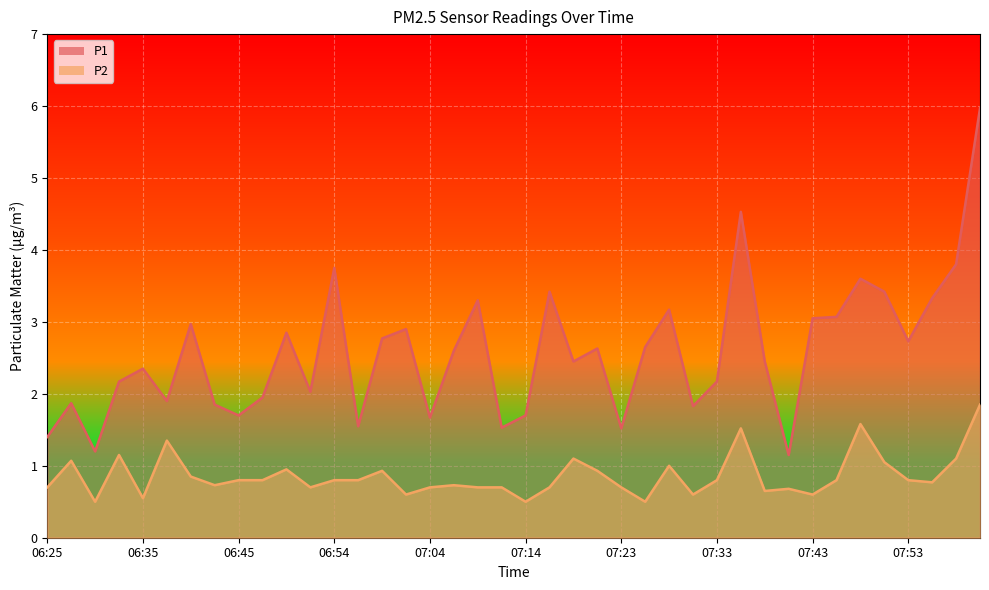

In P2, how many points are higher than both neighbors (excluding endpoints)?

11